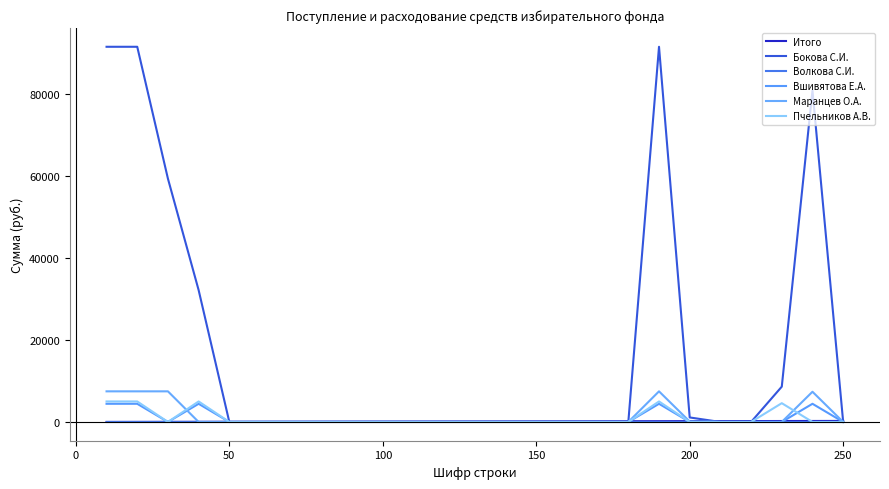

Reading left to right, extract all data points from this chart.

Итого: 10	20	30	40	50	60	70	80	90	100	110	120	130	140	150	160	170	180	190	200	210	220	230	240	250
Бокова С.И.: 91460	91460	59310	32150	0	0	0	0	0	0	0	0	0	0	0	0	0	0	91460	1100	0	0	8610	80780	0
Волкова С.И.: 0	0	0	0	0	0	0	0	0	0	0	0	0	0	0	0	0	0	0	0	0	0	0	0	0
Вшивятова Е.А.: 4430	4430	0	4430	0	0	0	0	0	0	0	0	0	0	0	0	0	0	4430	0	0	0	0	4430	0
Маранцев О.А.: 7465	7465	7465	0	0	0	0	0	0	0	0	0	0	0	0	0	0	0	7465	100	0	0	0	7365	0
Пчельников А.В.: 5000	5000	0	5000	0	0	0	0	0	0	0	0	0	0	0	0	0	0	5000	0	0	0	4580	0	0